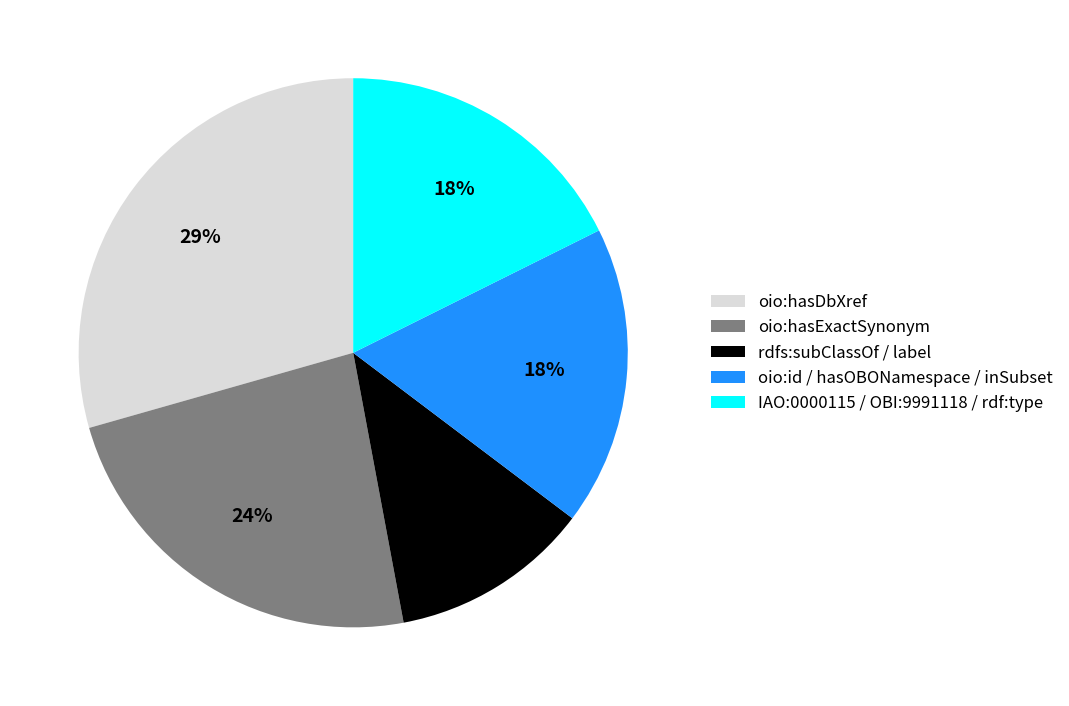

What is the largest slice in the pie chart?

oio:hasDbXref